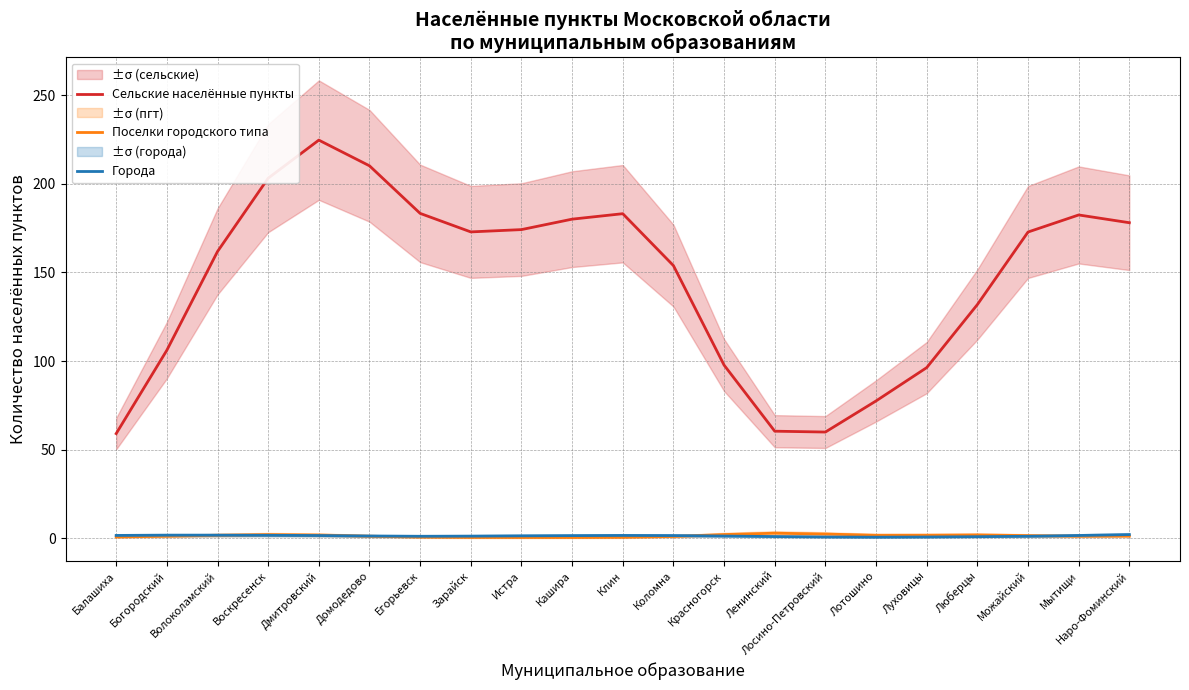

True or false: Сельские населённые пункты and Поселки городского типа cross at least once.

False